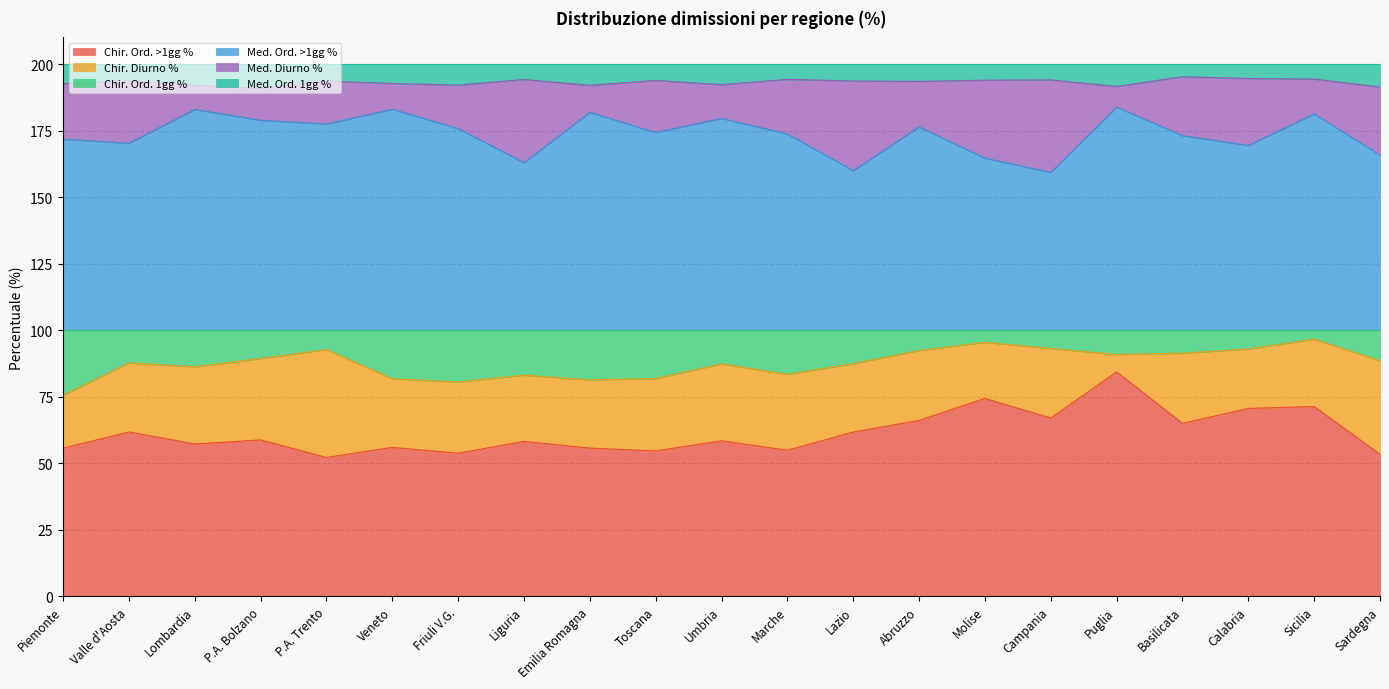

At how many categories does at least one series exceed 168?

21